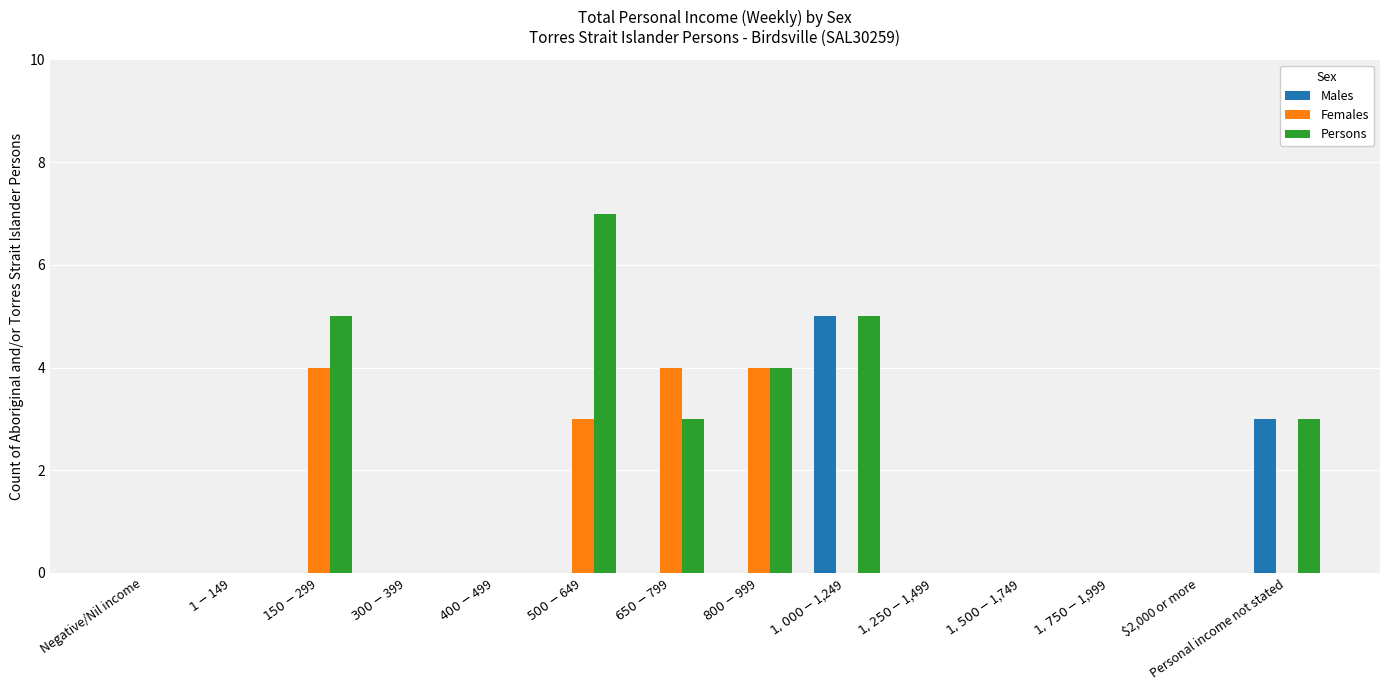

Where is Males nearest to the value 2?

Personal income not stated